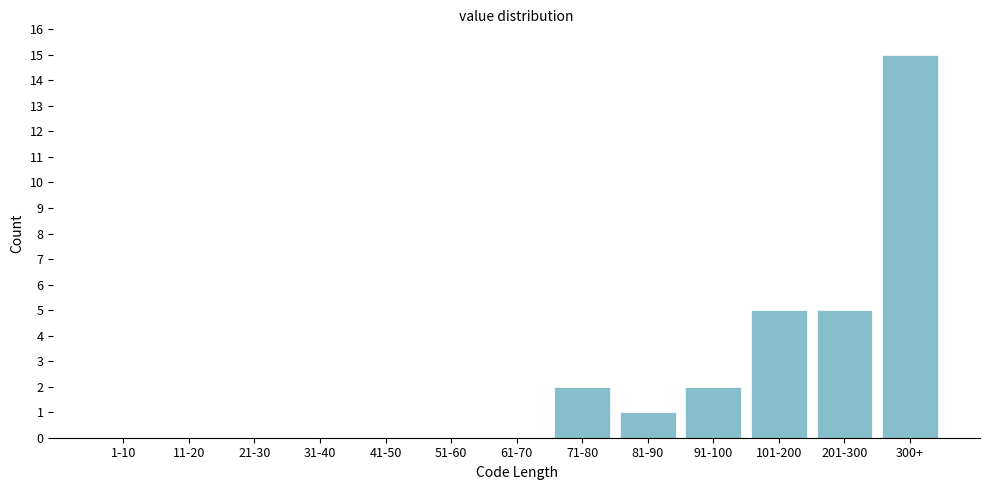

Reading left to right, what are all the values shown in this chart?

1-10=0	11-20=0	21-30=0	31-40=0	41-50=0	51-60=0	61-70=0	71-80=2	81-90=1	91-100=2	101-200=5	201-300=5	300+=15